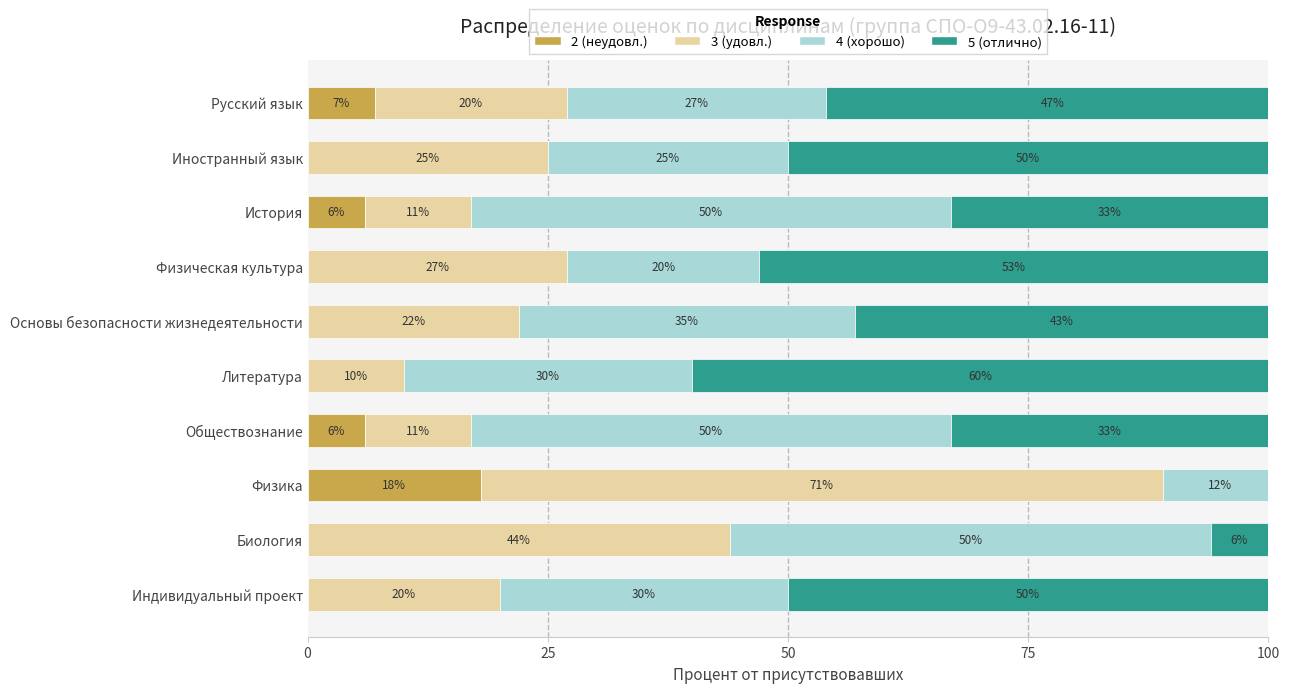

At which label does 2 (неудовл.) reach its peak?

Физика